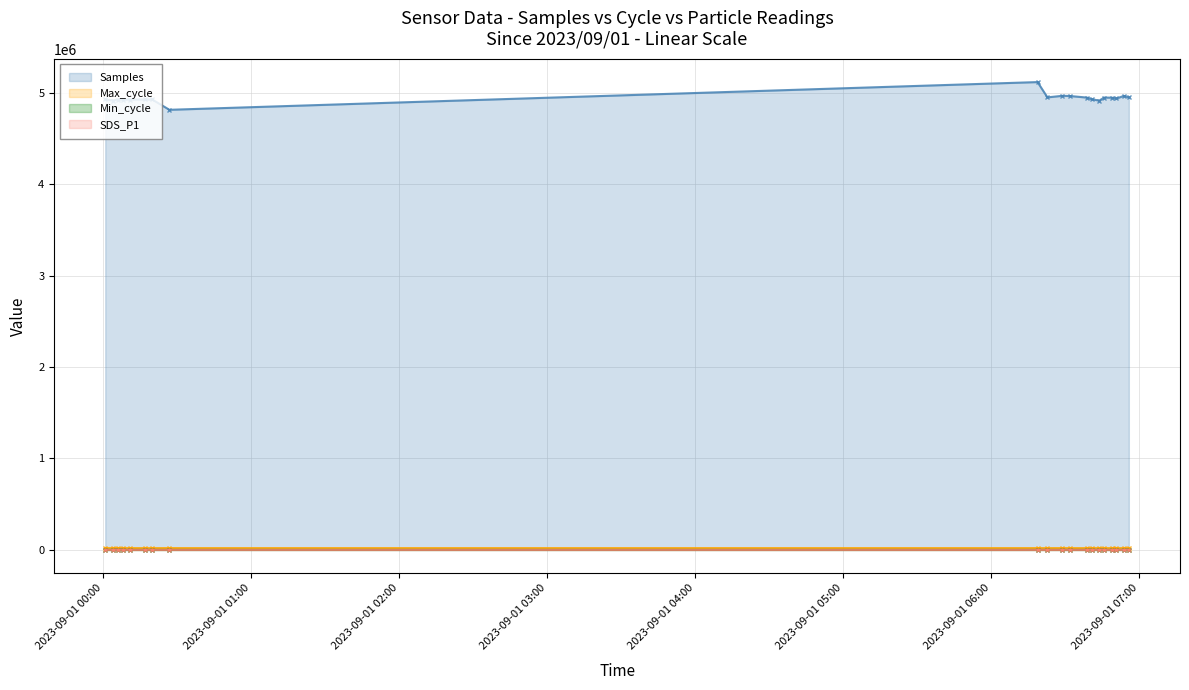

Is the value of SDS_P1 at 2023/09/01 06:44 greater than the value of Max_cycle at 2023/09/01 00:27?

No